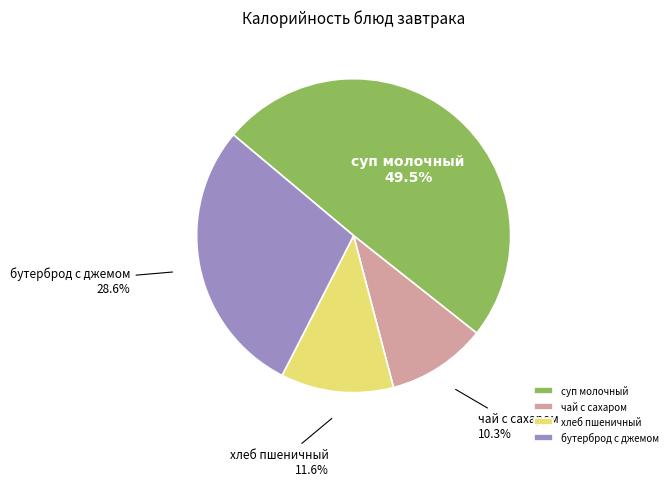

What is the largest slice in the pie chart?

суп молочный